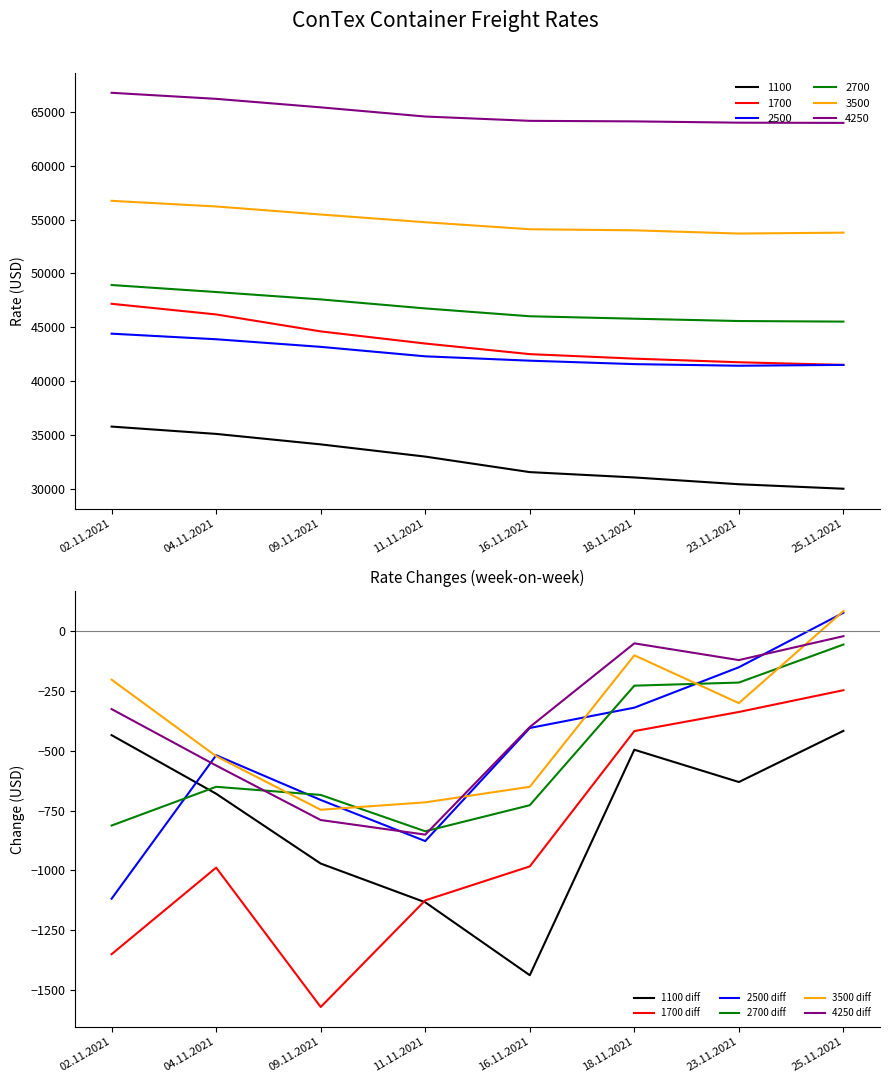

Does the chart have visible grid lines?

No